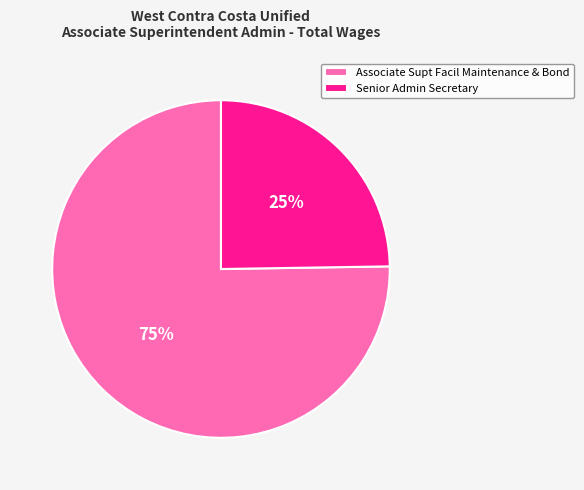

Do Senior Admin Secretary and Associate Supt Facil Maintenance & Bond together represent more than half of the pie?

Yes